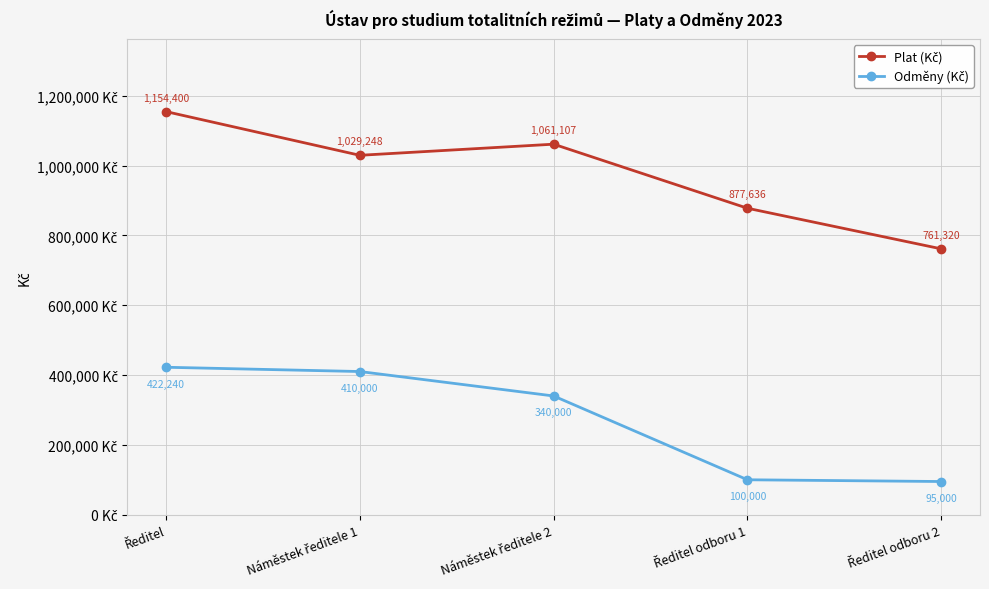

At how many categories does at least one series exceed 928539?

3